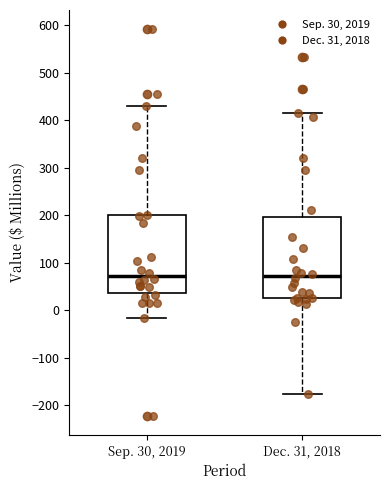

Reading left to right, read every box against the y-axis: the position of its median line, the range the box covers, and the ends of its whiskers. The values are not printed on the chart, so give them approximately, as read against the axis.

Sep. 30, 2019: median 70, box 40 to 200, whiskers -20 to 430
Dec. 31, 2018: median 70, box 30 to 200, whiskers -180 to 420